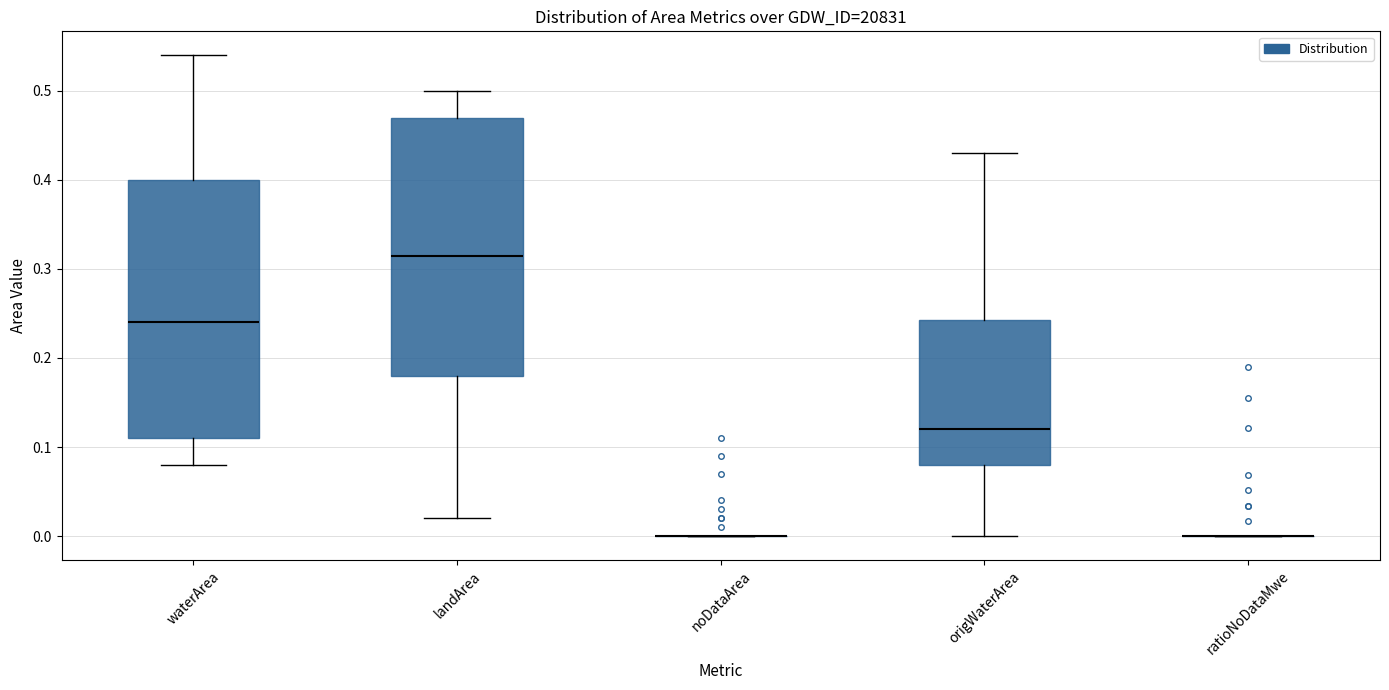

Reading left to right, transcribe this box plot: for each box, give where its median line is, the range the box spans, and where its two whiskers end, as read against the y-axis. The values are not printed on the chart, so give them approximately, as read against the axis.

waterArea: median 0.24, box 0.11 to 0.40, whiskers 0.08 to 0.54
landArea: median 0.32, box 0.18 to 0.47, whiskers 0.02 to 0.50
noDataArea: box collapsed to a line at 0.00, whiskers 0.00 to 0.00
origWaterArea: median 0.12, box 0.08 to 0.24, whiskers 0.00 to 0.43
ratioNoDataMwe: box collapsed to a line at 0.00, whiskers 0.00 to 0.00